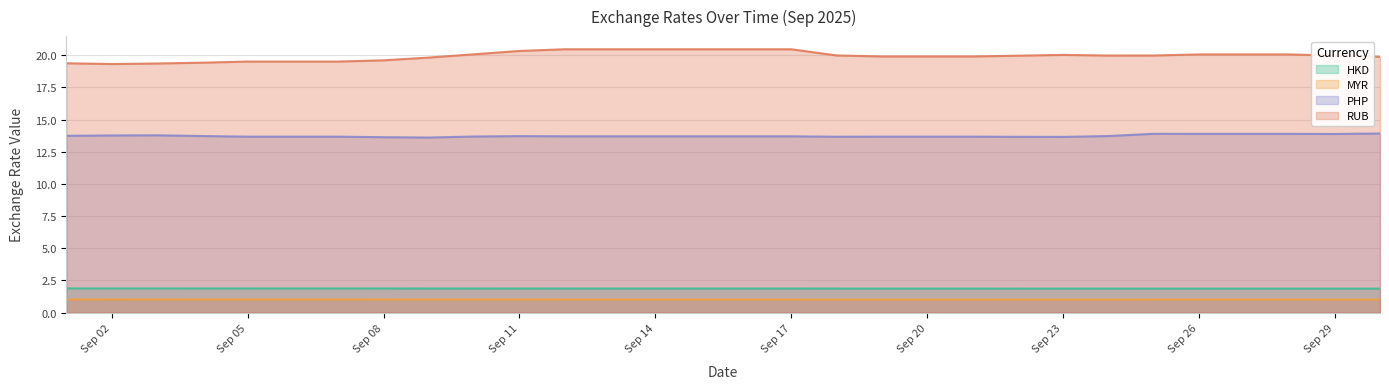

At how many categories does at least one series exceed 8?

30